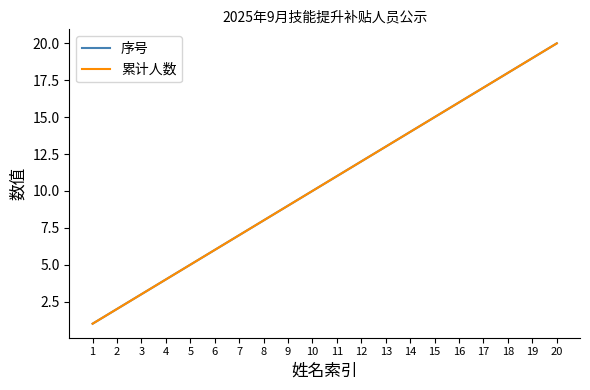

What is the difference between the second highest and minimum values in the 累计人数 series?

18